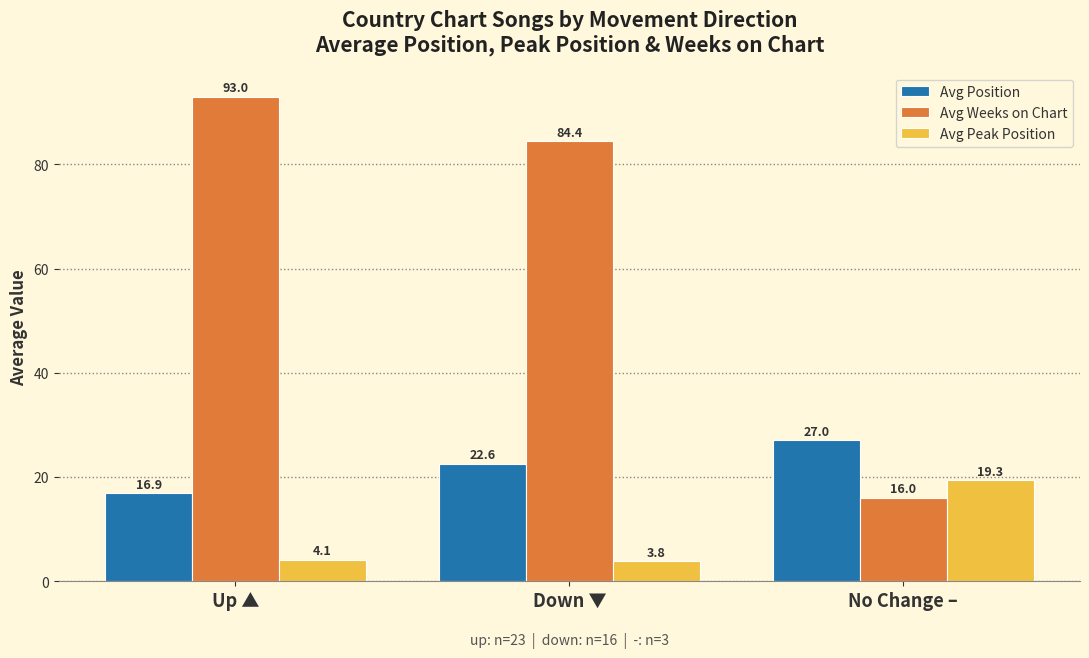

Reading right to left, extract all data points from this chart.

Avg Position: 27.0	22.6	16.9
Avg Weeks on Chart: 16.0	84.4	93.0
Avg Peak Position: 19.3	3.8	4.1